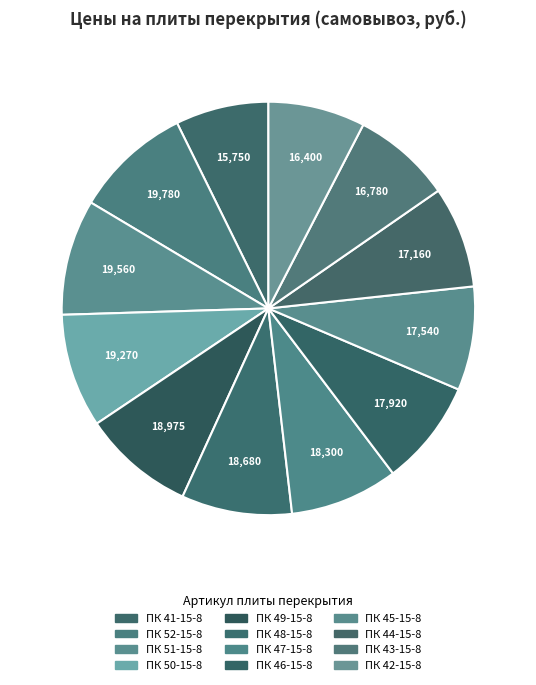

To the nearest percent, what is the combined percentage of ПК 46-15-8 and ПК 42-15-8?

16%